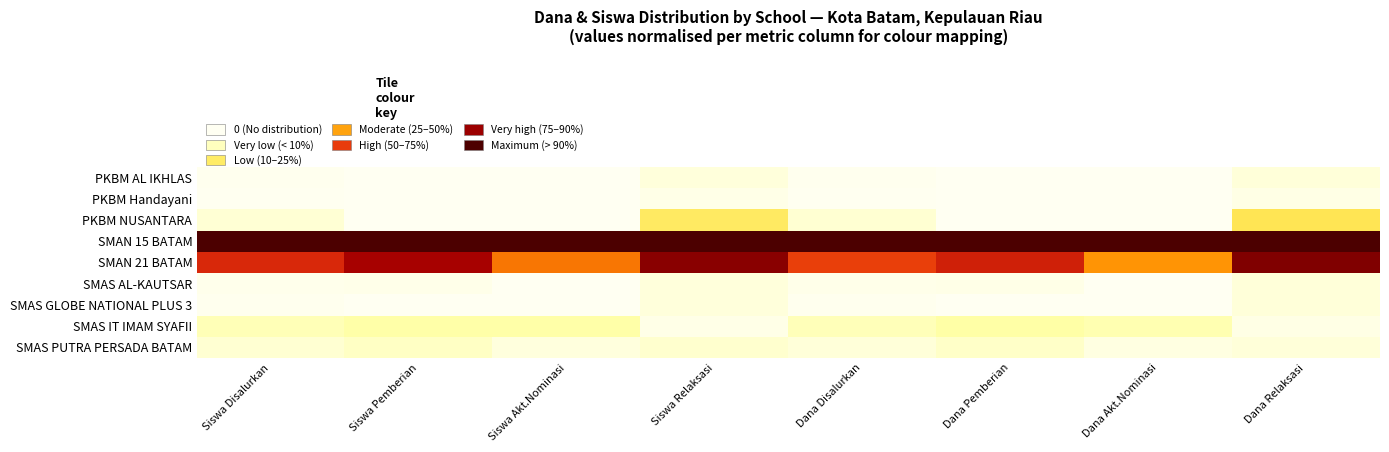

List the series in order of their peak value, lowest first.

PKBM Handayani, PKBM AL IKHLAS, SMAS AL-KAUTSAR, SMAS GLOBE NATIONAL PLUS 3, SMAS PUTRA PERSADA BATAM, SMAS IT IMAM SYAFII, PKBM NUSANTARA, SMAN 21 BATAM, SMAN 15 BATAM